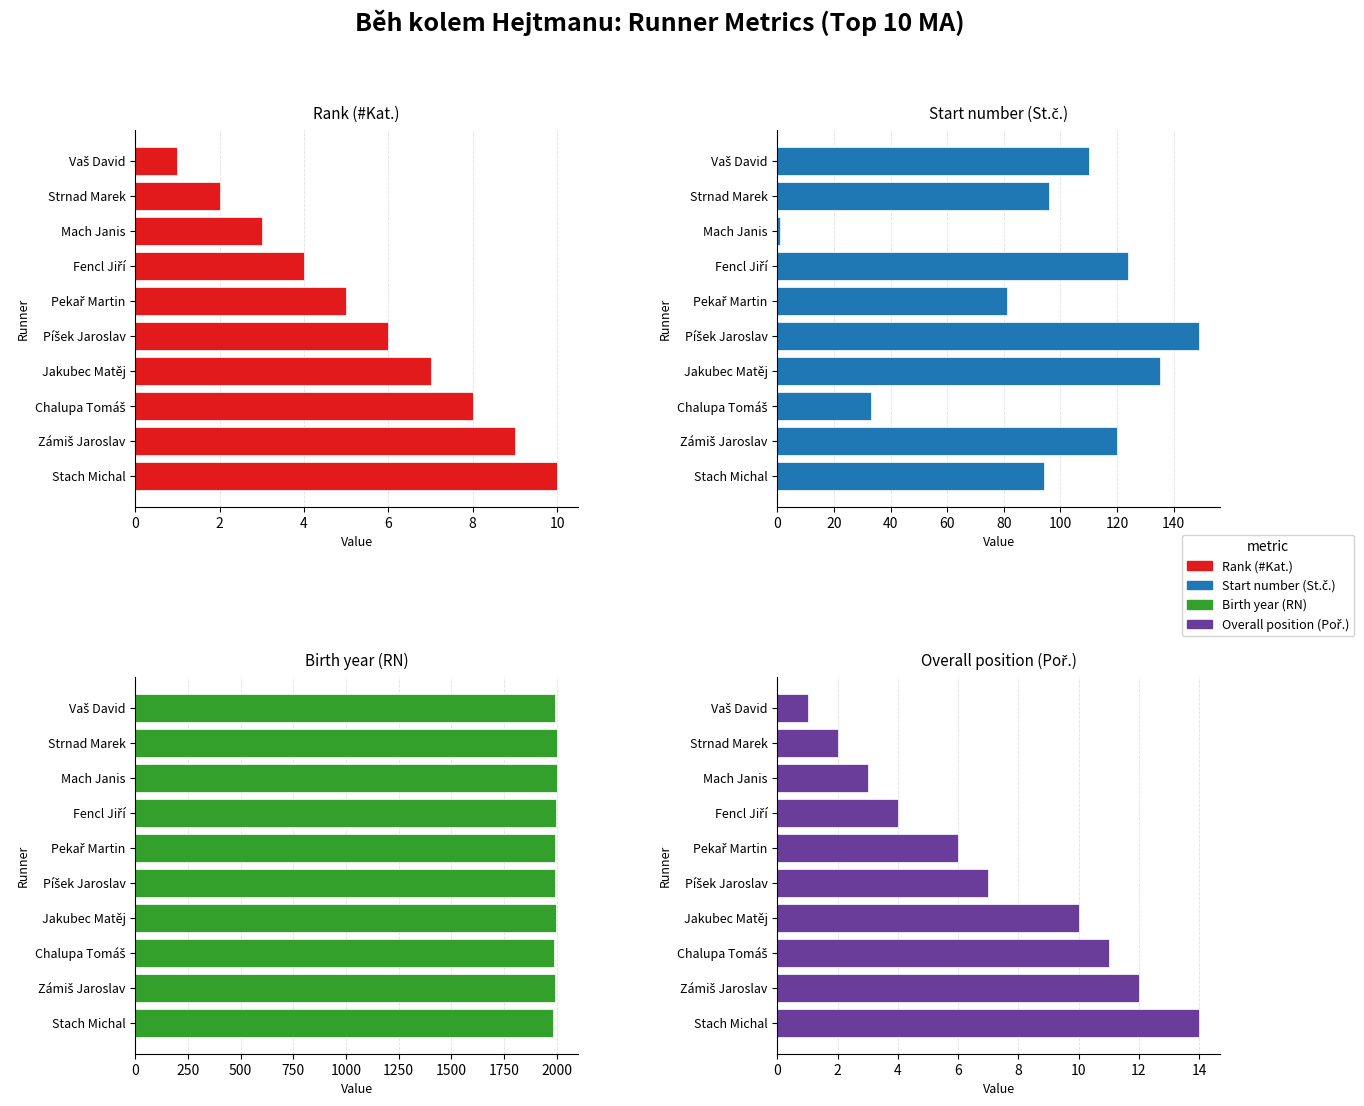

What is the total value across all series at Stach Michal?

2103